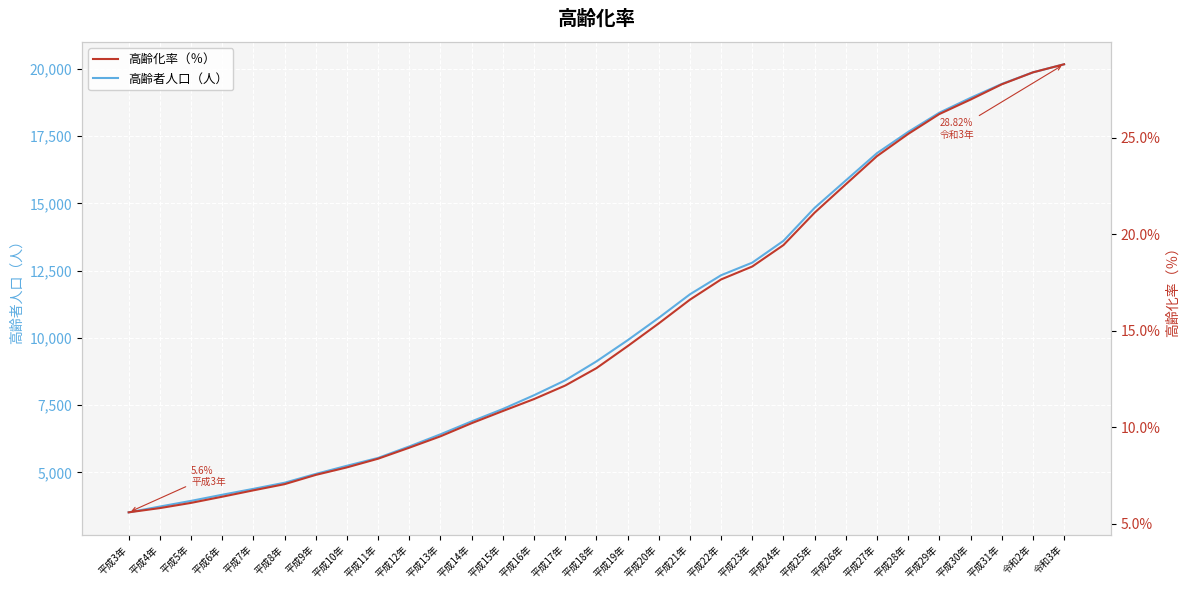

Which series has the largest range (max minus min)?

高齢者人口（人）